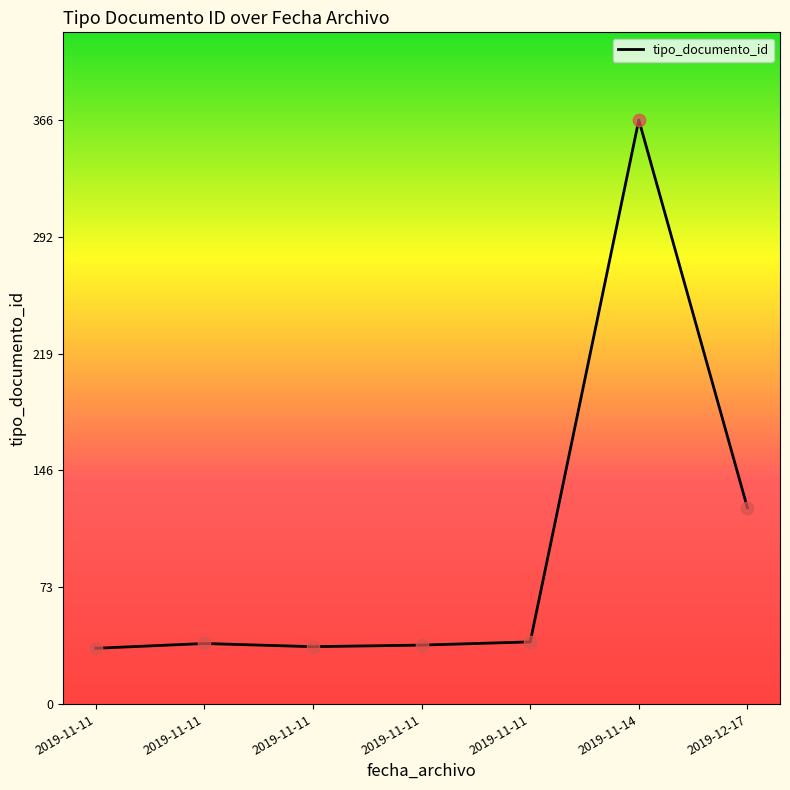

What is the ratio of the value at 2019-11-11 to the value at 2019-11-11?

1.1